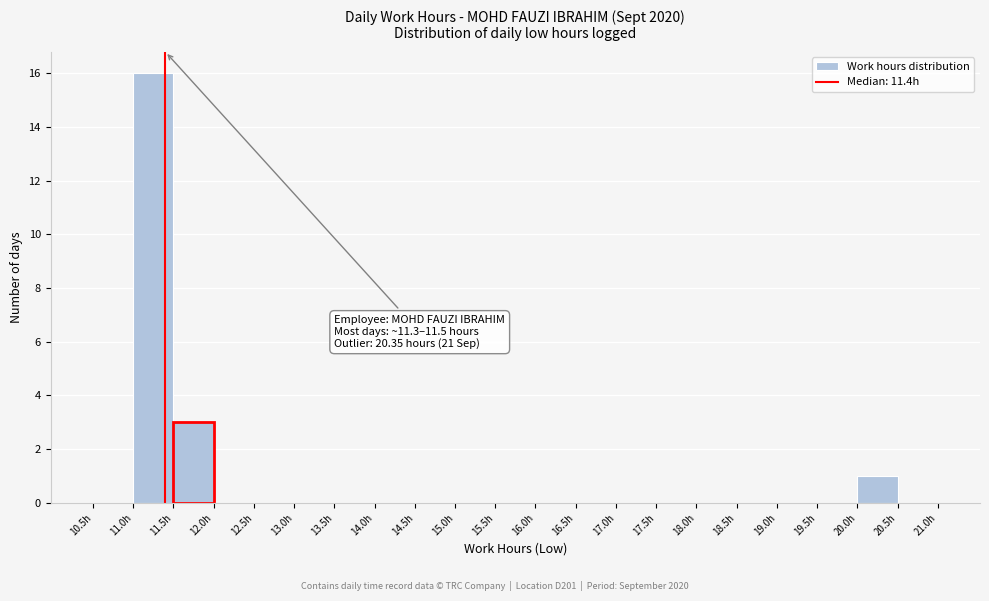

Over which range of the x-axis is the bar tallest?

11.0 to 11.5